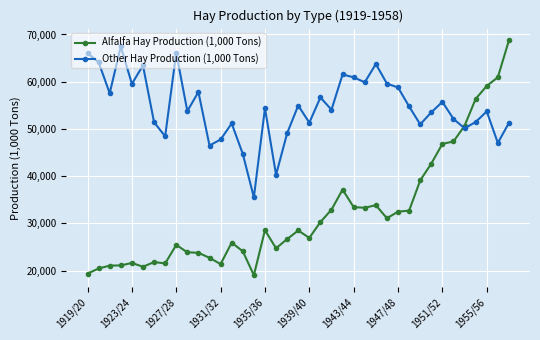

Which series has the largest range (max minus min)?

Alfalfa Hay Production (1,000 Tons)